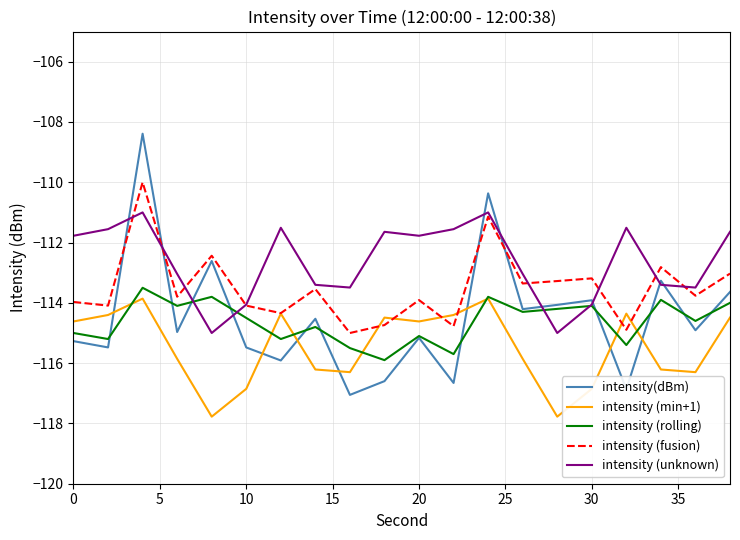

True or false: intensity (fusion) and intensity (rolling) intersect in this chart.

False